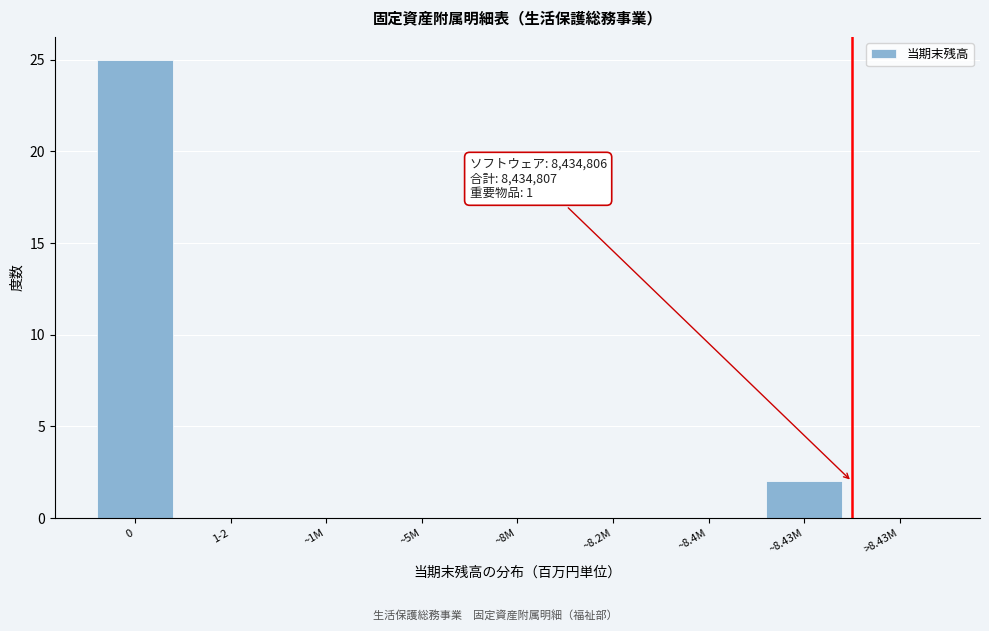

Reading left to right, transcribe all the data shown in this chart.

0=25	1-2=0	~1M=0	~5M=0	~8M=0	~8.2M=0	~8.4M=0	~8.43M=2	>8.43M=0